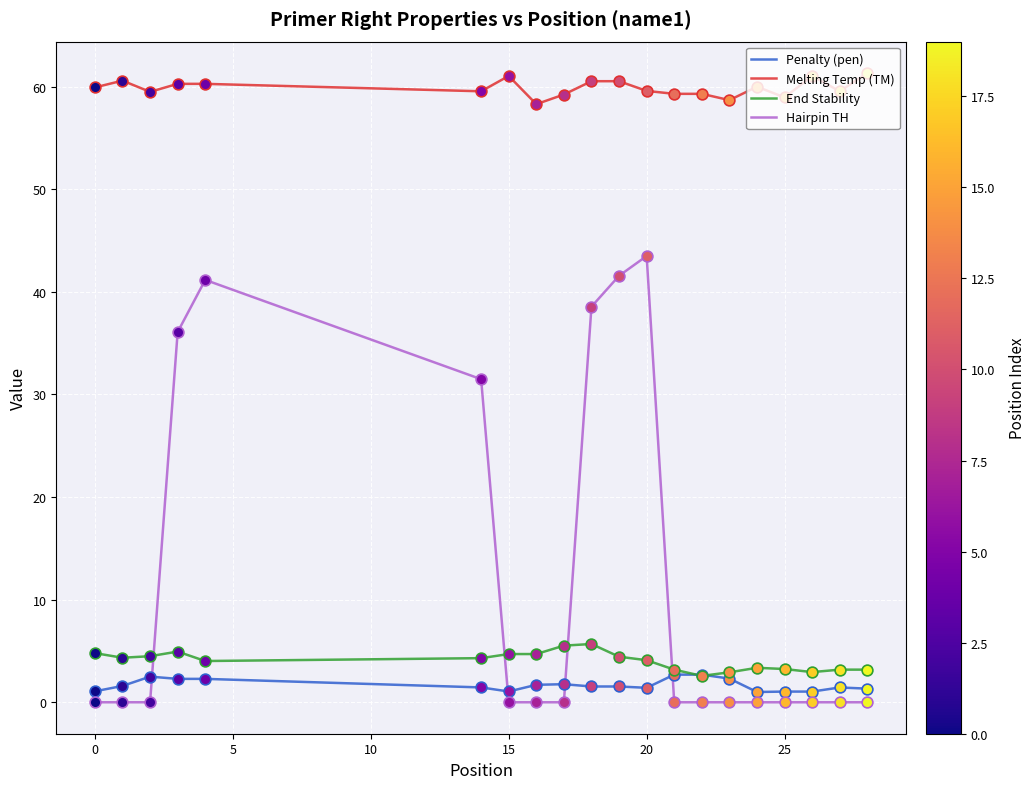

At how many categories does at least one series exceed 37?

20